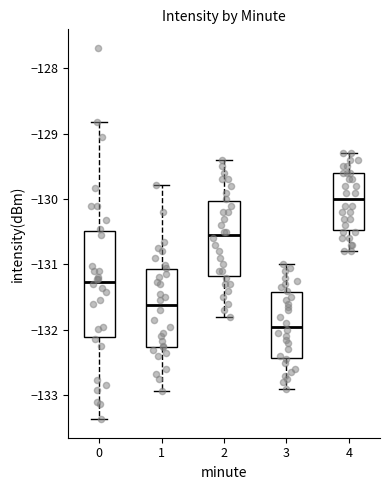

Reading left to right, transcribe this box plot: for each box, give where its median line is, the range the box spans, and where its two whiskers end, as read against the y-axis. The values are not printed on the chart, so give them approximately, as read against the axis.

0: median -131.3, box -132.1 to -130.5, whiskers -133.4 to -128.8
1: median -131.6, box -132.3 to -131.1, whiskers -132.9 to -129.8
2: median -130.5, box -131.2 to -130.0, whiskers -131.8 to -129.4
3: median -131.9, box -132.4 to -131.4, whiskers -132.9 to -131.0
4: median -130.0, box -130.5 to -129.6, whiskers -130.8 to -129.3